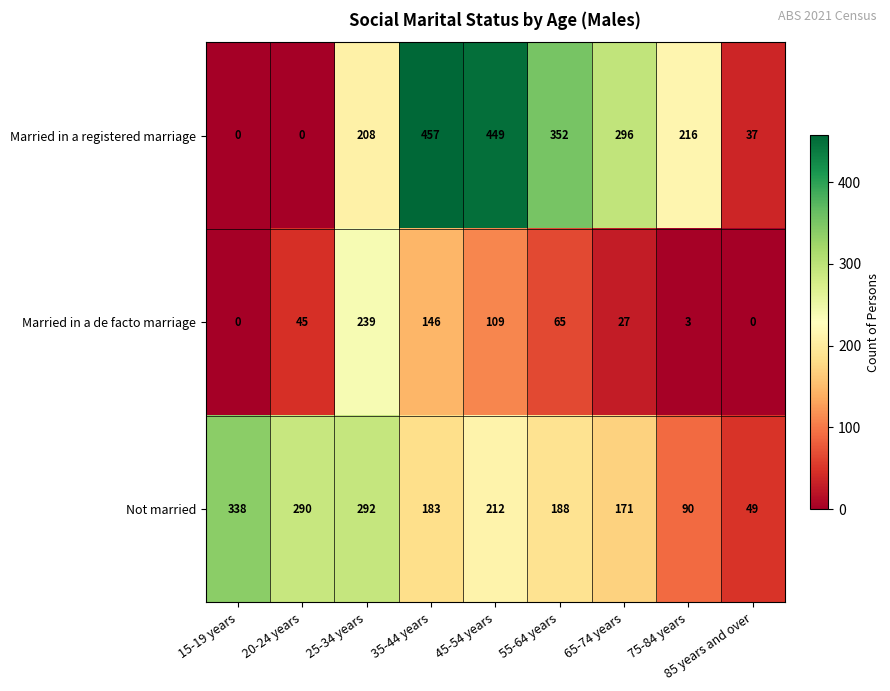

At which label does Married in a de facto marriage reach its peak?

25-34 years